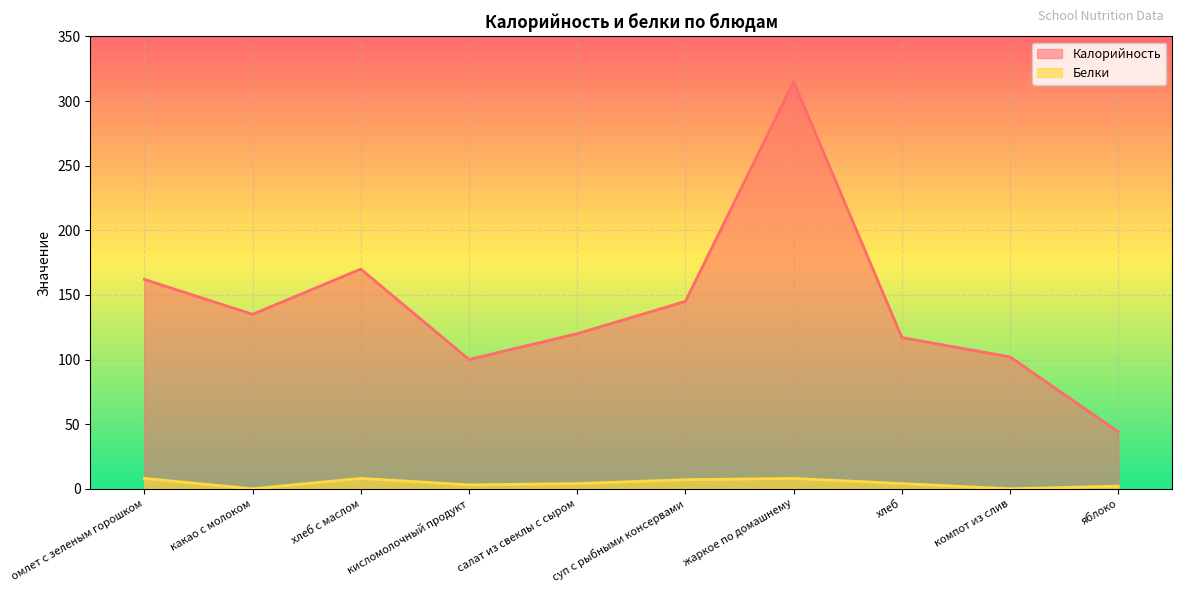

Is the value of Белки at кисломолочный продукт greater than the value of Калорийность at салат из свеклы с сыром?

No